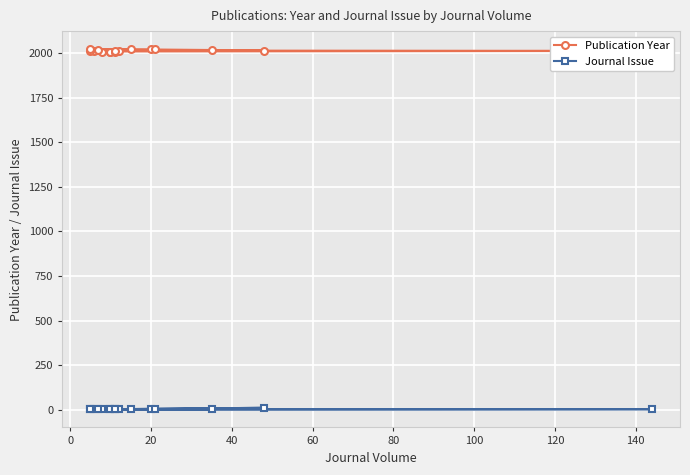

Reading left to right, what are all the values shown in this chart?

Publication Year: 2009	2009	2010	2010	2011	2014	2016	2016	2016	2016	2017	2019	2022	2023	2024	2024
Journal Issue: 1	1	1	1	1	2	1	1	1	10	1	3	1	1	1	1